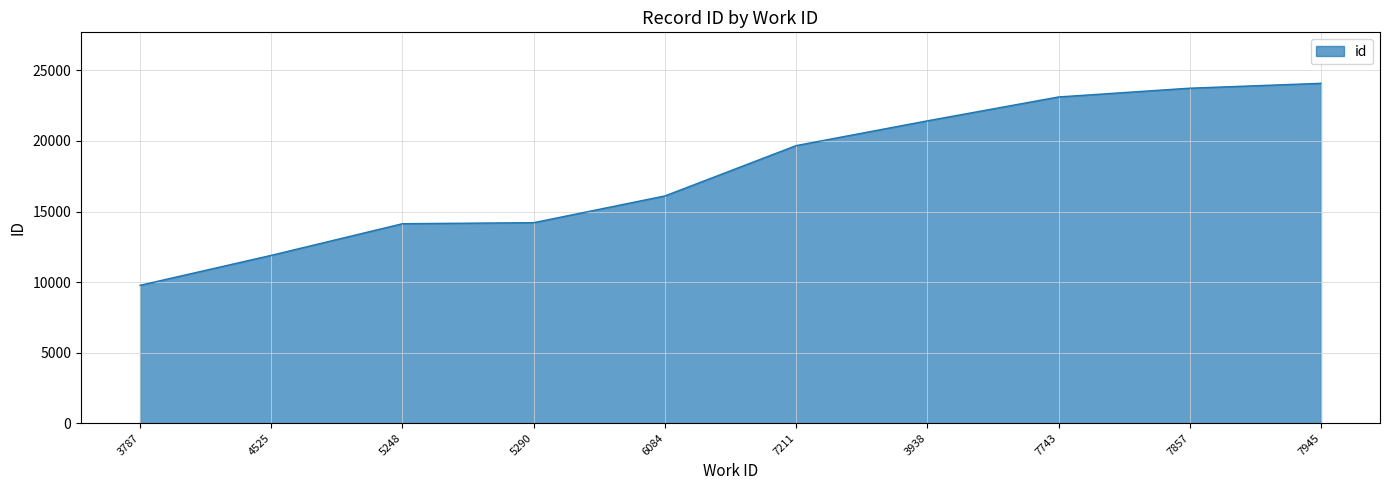

Does the chart have visible grid lines?

Yes